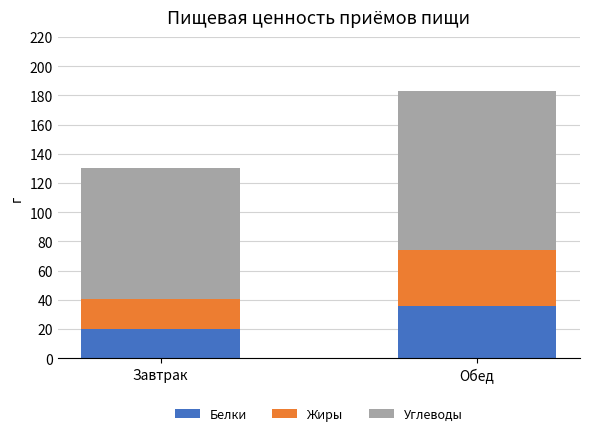

At which category is the sum across all series the highest?

Обед